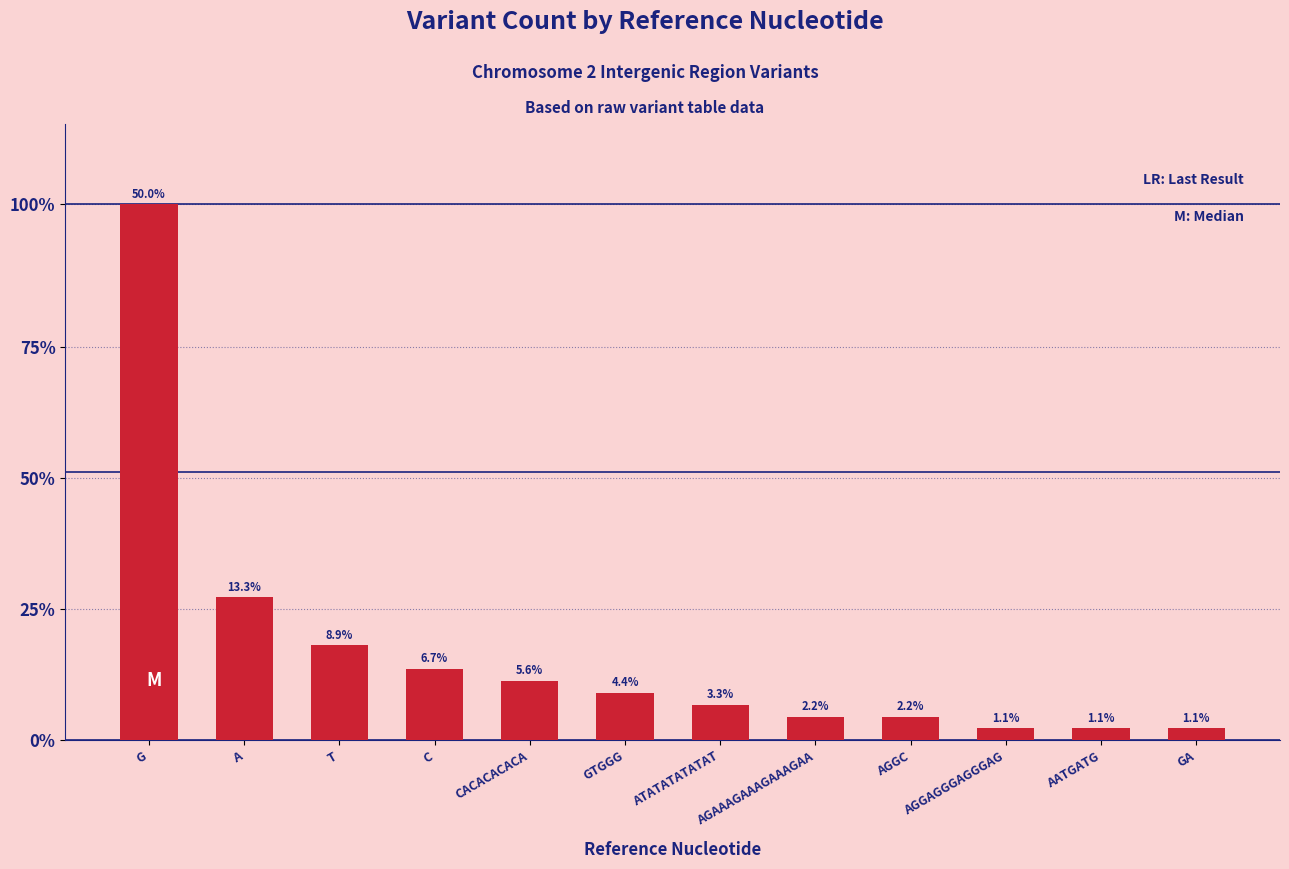

Are the bars horizontal?

No